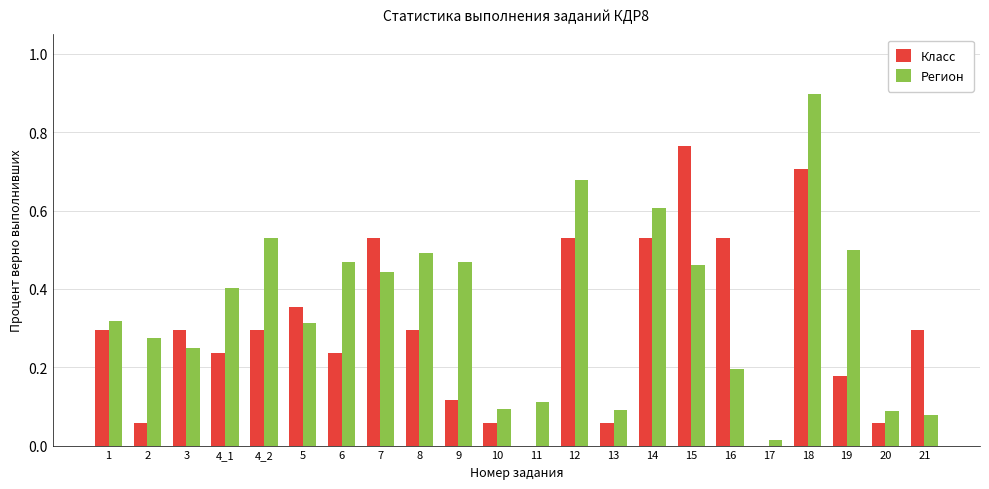

Is the value of Класс at 12 greater than the value of Регион at 9?

Yes